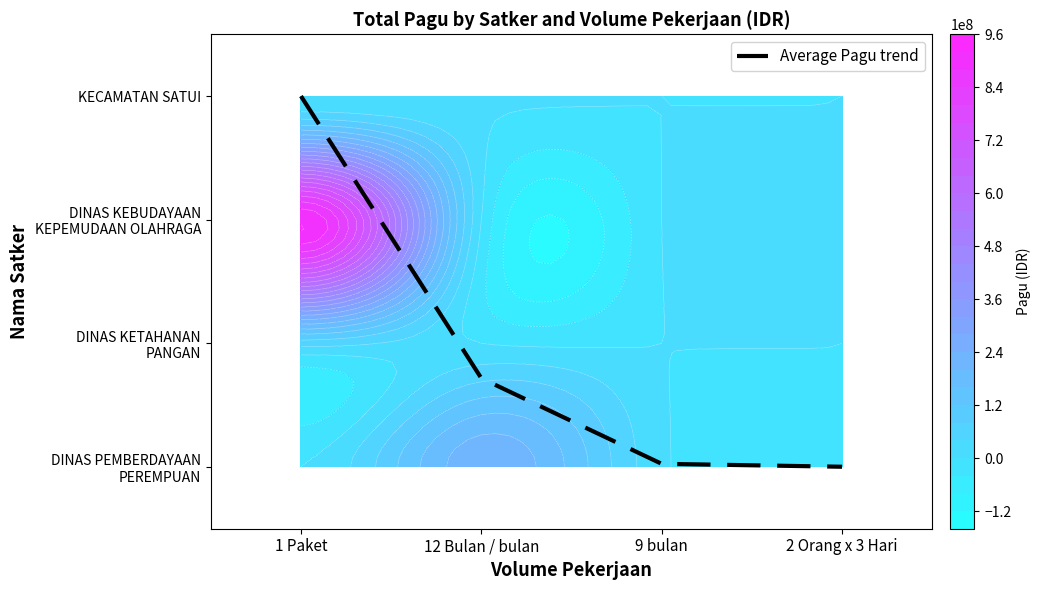

Reading right to left, what are all the values shown in this chart?

0.0	0.0	0.7	3.0